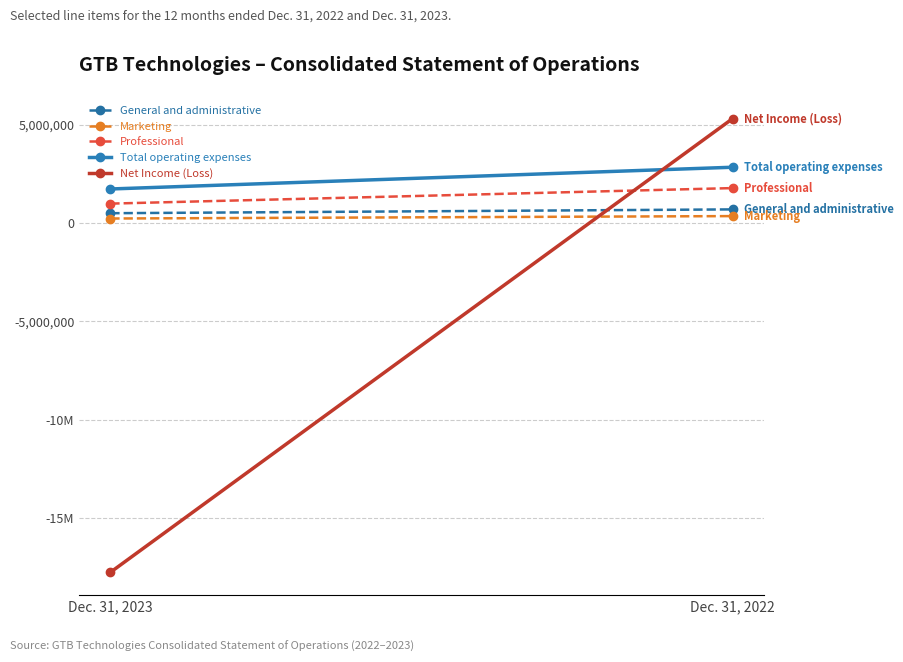

At which label does Total operating expenses reach its minimum?

Dec. 31, 2023